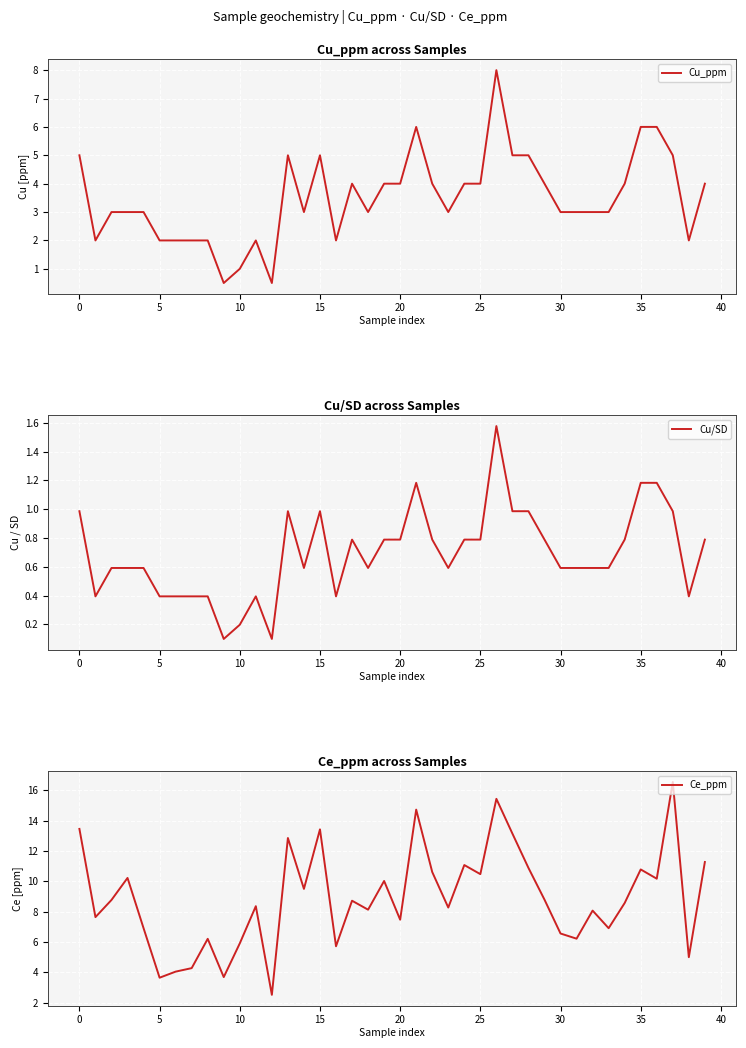

At how many categories does at least one series exceed 4?

37